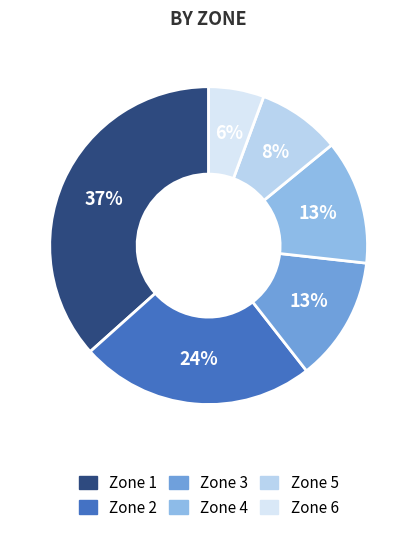

Count the number of slices in the pie.

6